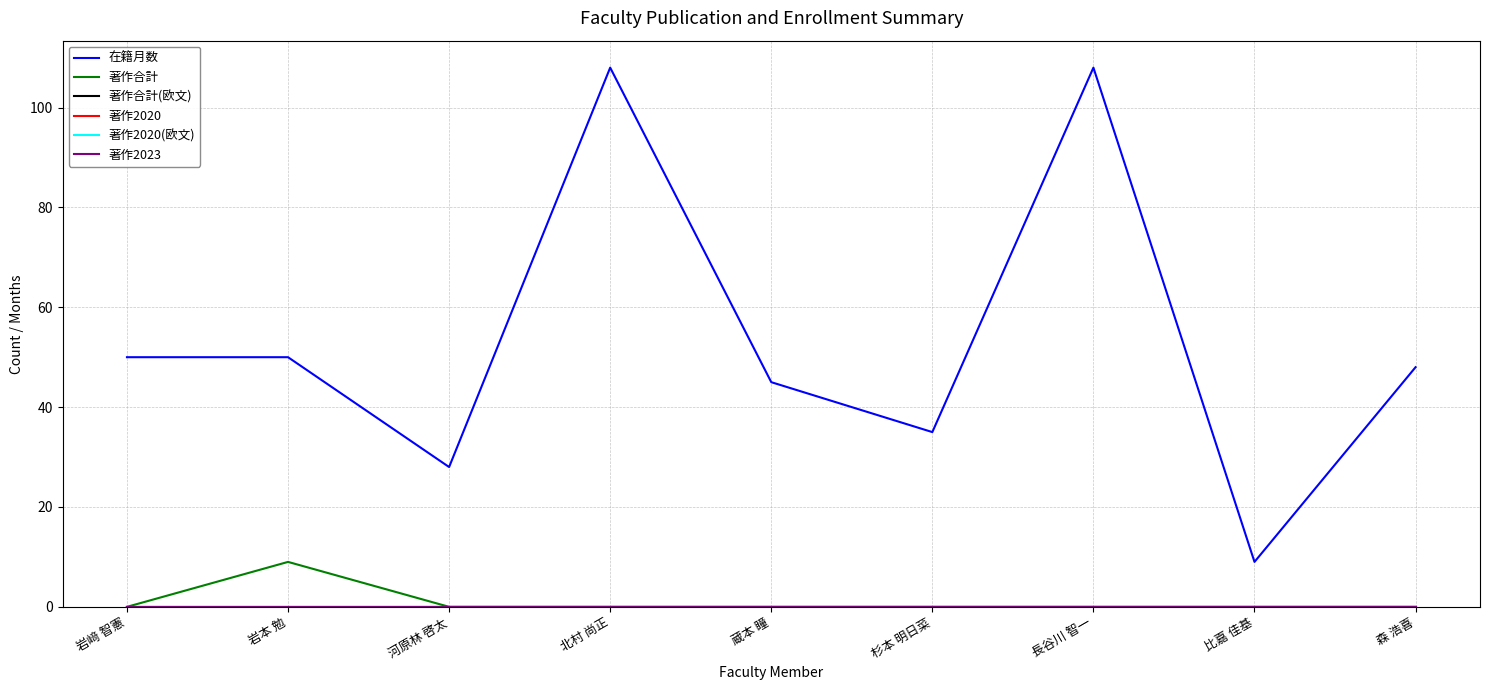

Does the chart display data point markers on the line(s)?

No